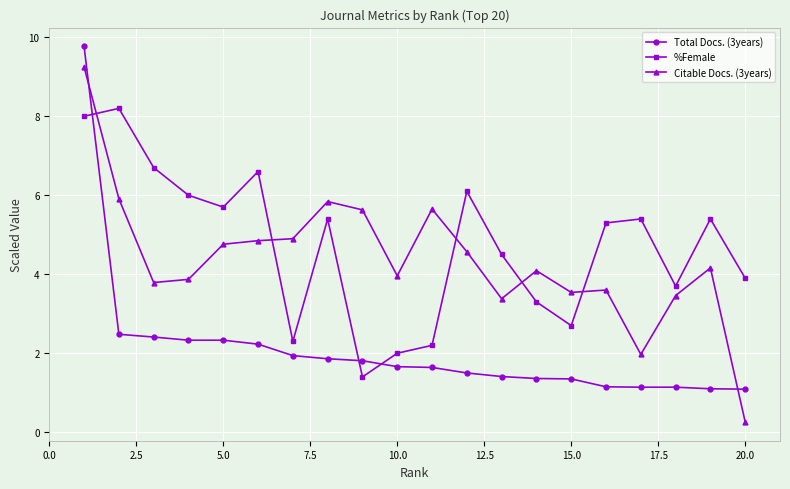

What is the value of the Citable Docs. (3years) point at the 15th from the left?

3.5